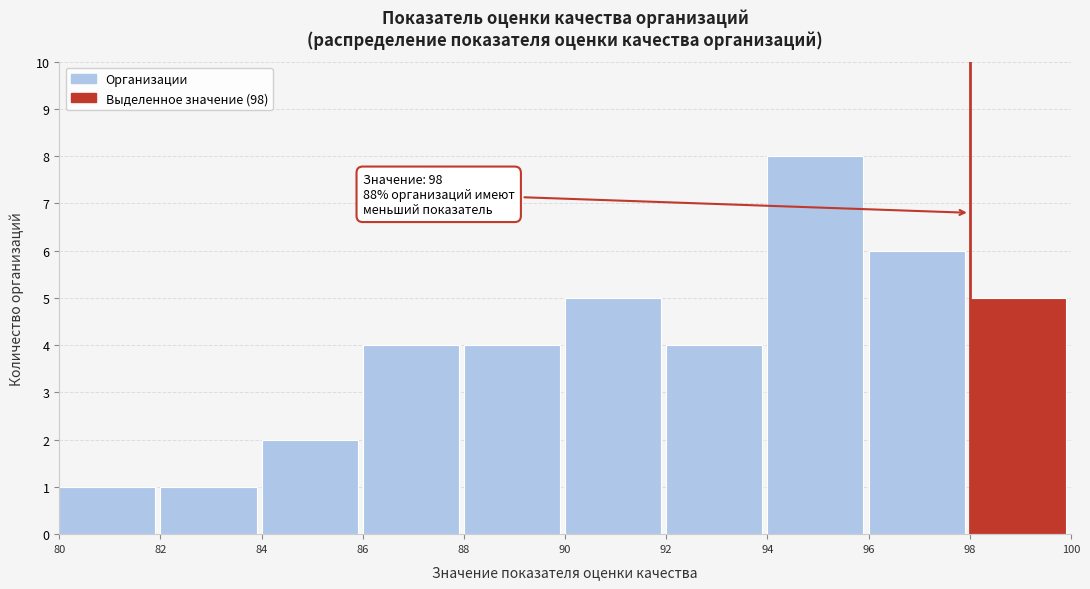

Which range on the x-axis has the tallest bar?

94 to 96